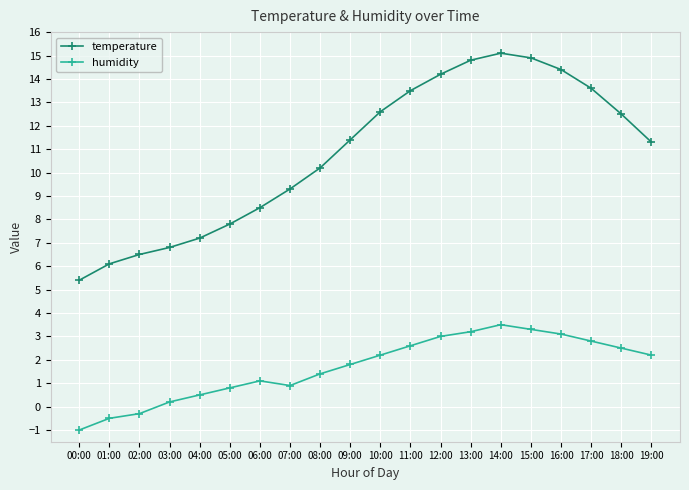

Reading left to right, extract all data points from this chart.

temperature: 00:00=5.4	01:00=6.1	02:00=6.5	03:00=6.8	04:00=7.2	05:00=7.8	06:00=8.5	07:00=9.3	08:00=10.2	09:00=11.4	10:00=12.6	11:00=13.5	12:00=14.2	13:00=14.8	14:00=15.1	15:00=14.9	16:00=14.4	17:00=13.6	18:00=12.5	19:00=11.3
humidity: 00:00=-1.0	01:00=-0.5	02:00=-0.3	03:00=0.2	04:00=0.5	05:00=0.8	06:00=1.1	07:00=0.9	08:00=1.4	09:00=1.8	10:00=2.2	11:00=2.6	12:00=3.0	13:00=3.2	14:00=3.5	15:00=3.3	16:00=3.1	17:00=2.8	18:00=2.5	19:00=2.2